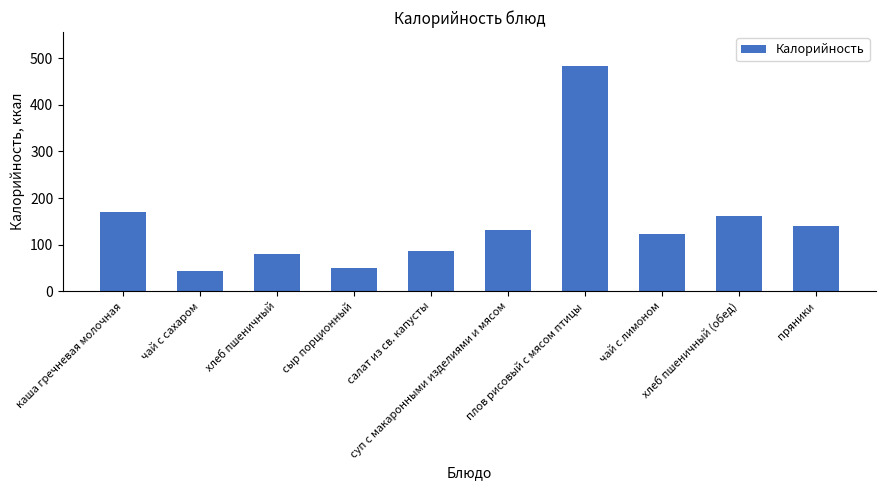

What is the label of the 9th bar from the right?

чай с сахаром